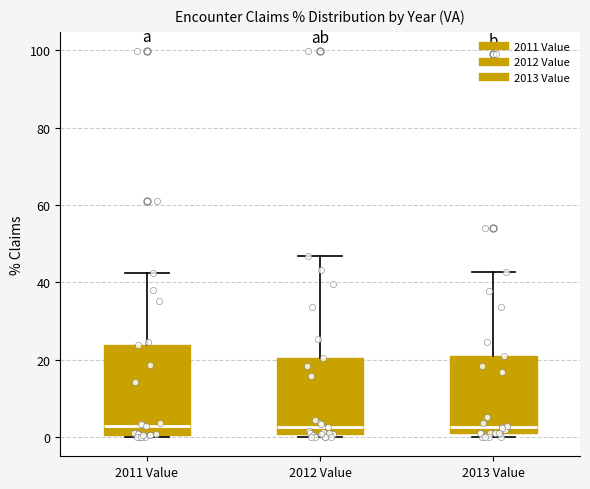

Reading left to right, transcribe this box plot: for each box, give where its median line is, the range the box spans, and where its two whiskers end, as read against the y-axis. The values are not printed on the chart, so give them approximately, as read against the axis.

2011 Value: median 2, box 0 to 24, whiskers 0 to 42
2012 Value: median 2, box 0 to 20, whiskers 0 (just below the box's lower edge) to 46
2013 Value: median 2, box 0 to 20, whiskers 0 (just below the box's lower edge) to 42